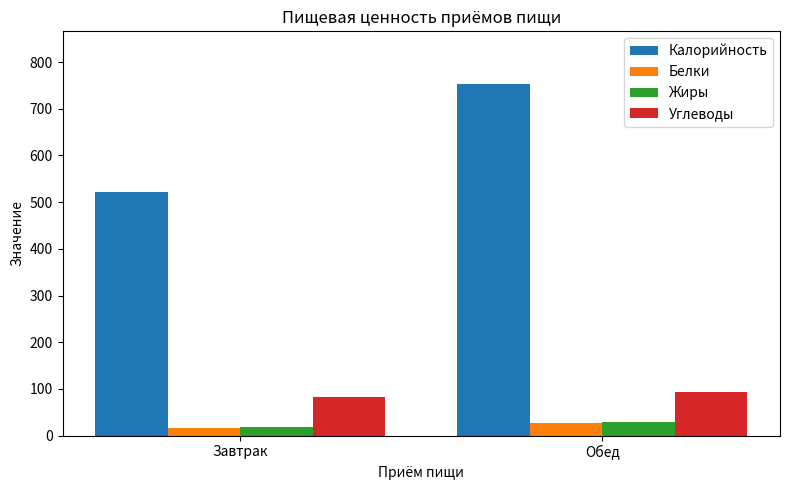

Which series has the largest total across all categories?

Калорийность